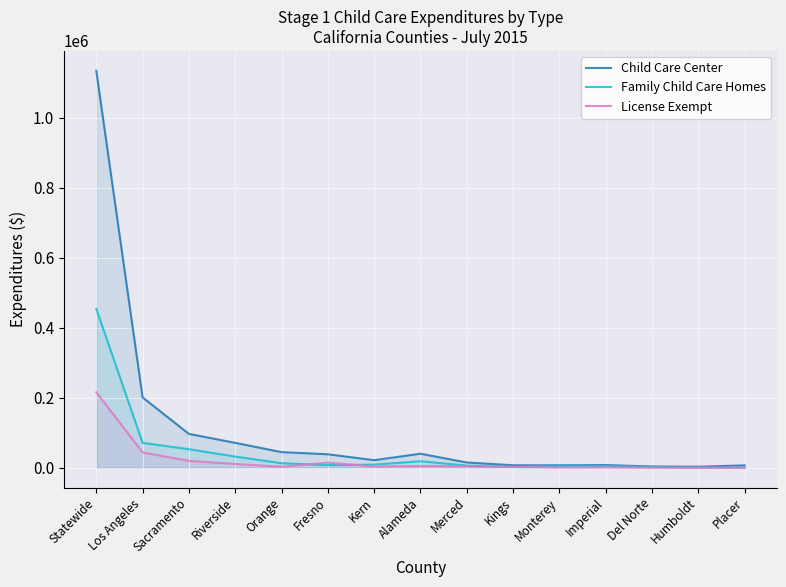

True or false: Child Care Center and License Exempt cross at least once.

False